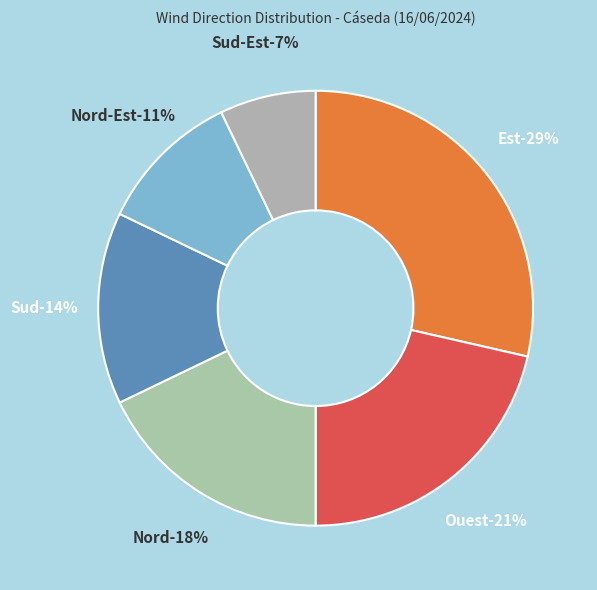

Is Nord the majority of the pie?

No